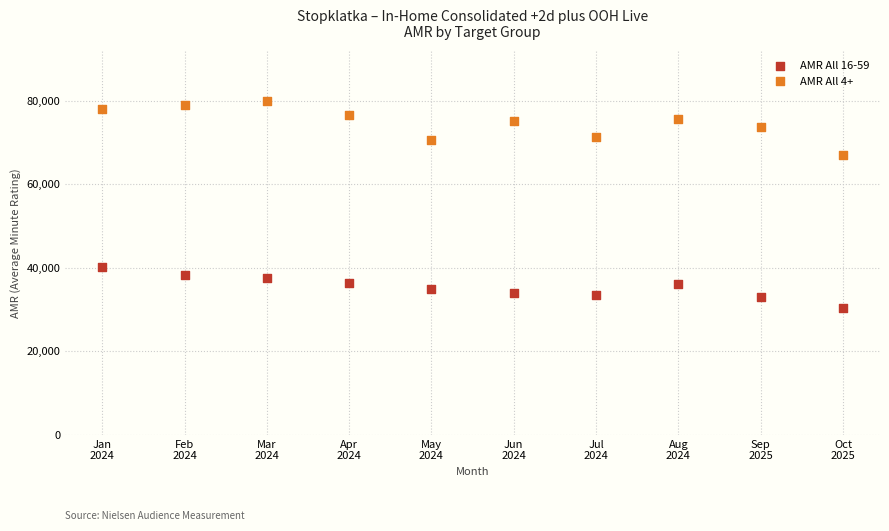

Across all data points, what is the range of X values (max minus min)?

9